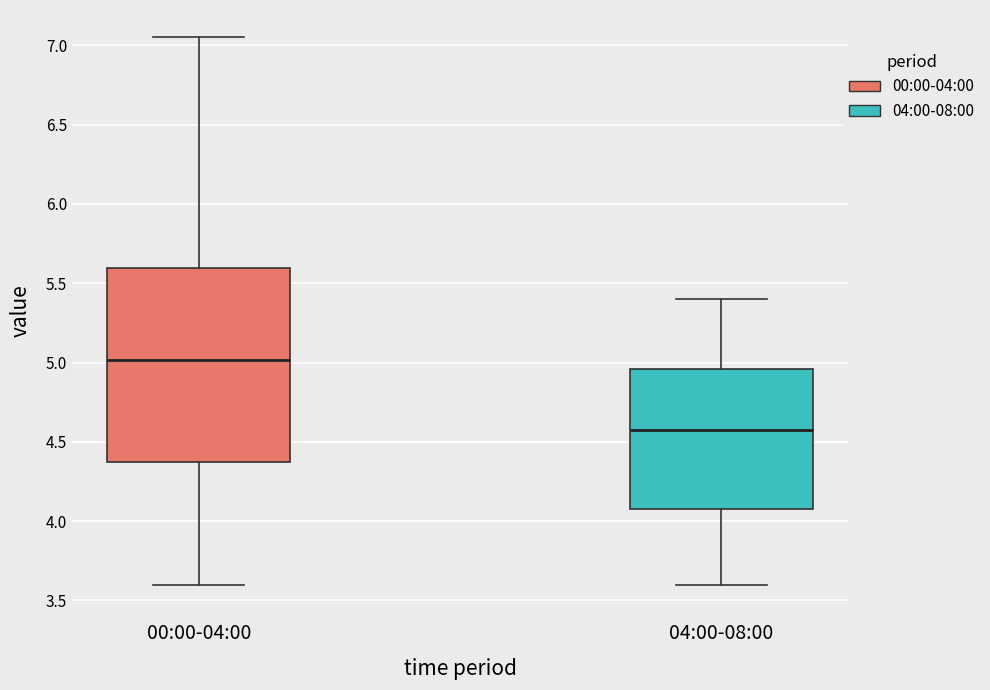

Reading left to right, read every box against the y-axis: the position of its median line, the range the box covers, and the ends of its whiskers. The values are not printed on the chart, so give them approximately, as read against the axis.

00:00-04:00: median 5.00, box 4.40 to 5.60, whiskers 3.60 to 7.05
04:00-08:00: median 4.60, box 4.10 to 4.95, whiskers 3.60 to 5.40